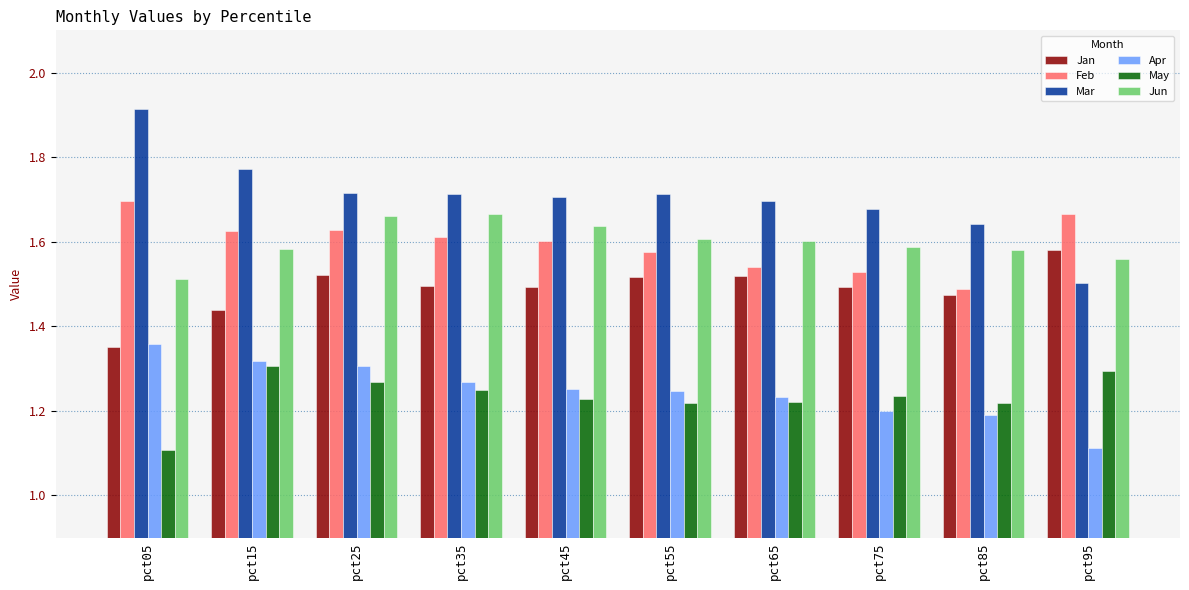

Which category has the lowest value in the Apr series?

pct95